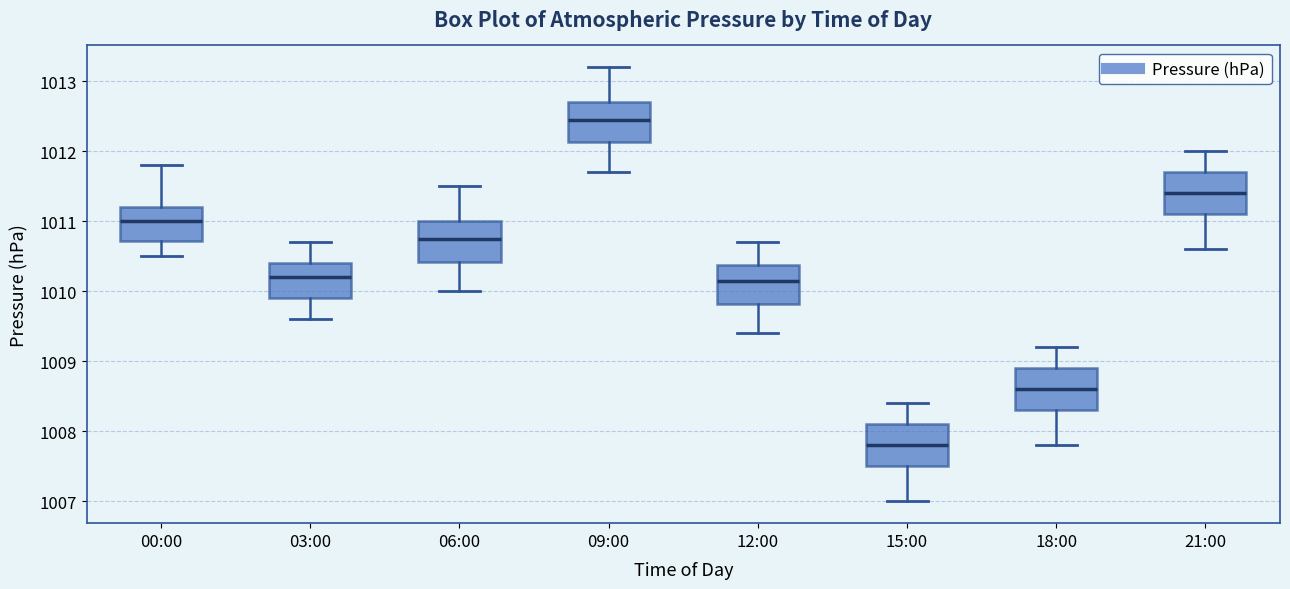

Reading left to right, transcribe this box plot: for each box, give where its median line is, the range the box spans, and where its two whiskers end, as read against the y-axis. The values are not printed on the chart, so give them approximately, as read against the axis.

00:00: median 1011.0, box 1010.7 to 1011.2, whiskers 1010.5 to 1011.8
03:00: median 1010.2, box 1009.9 to 1010.4, whiskers 1009.6 to 1010.7
06:00: median 1010.8, box 1010.4 to 1011.0, whiskers 1010.0 to 1011.5
09:00: median 1012.5, box 1012.1 to 1012.7, whiskers 1011.7 to 1013.2
12:00: median 1010.2, box 1009.8 to 1010.4, whiskers 1009.4 to 1010.7
15:00: median 1007.8, box 1007.5 to 1008.1, whiskers 1007.0 to 1008.4
18:00: median 1008.6, box 1008.3 to 1008.9, whiskers 1007.8 to 1009.2
21:00: median 1011.4, box 1011.1 to 1011.7, whiskers 1010.6 to 1012.0